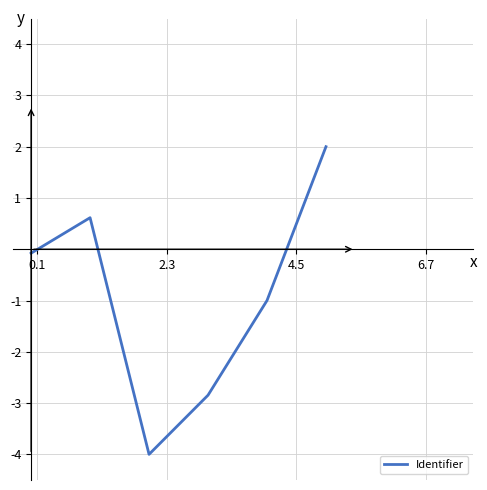

What is the minimum value shown in the chart?

-4.0